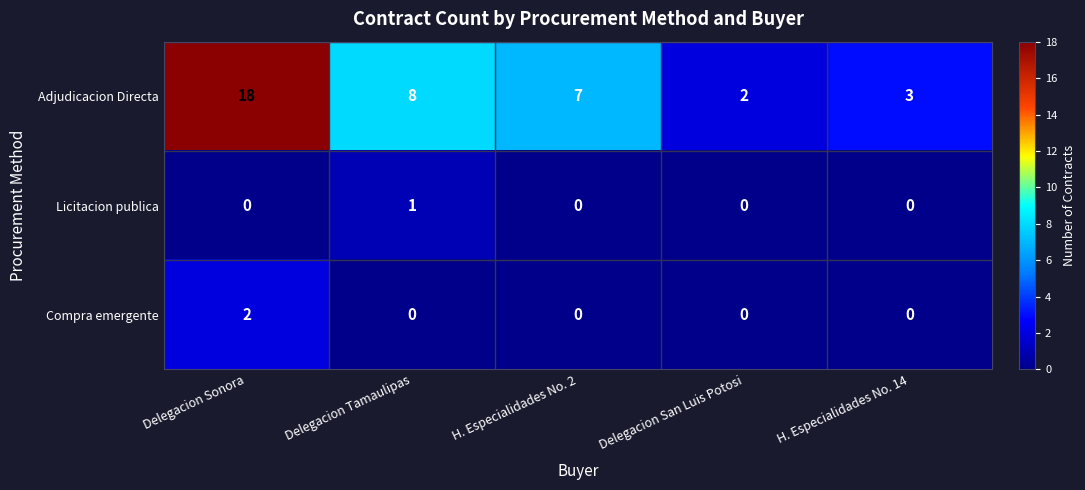

What is the greatest value displayed?

18